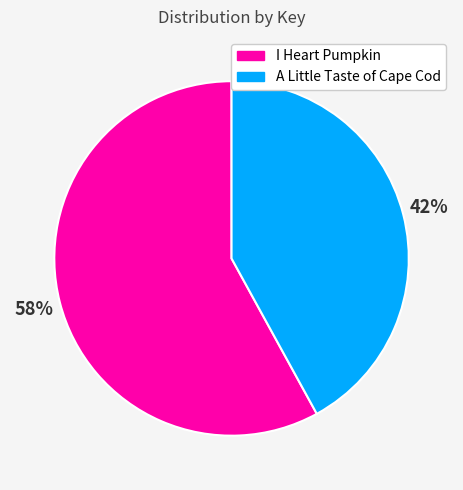

Which has a higher value, I Heart Pumpkin or A Little Taste of Cape Cod?

I Heart Pumpkin